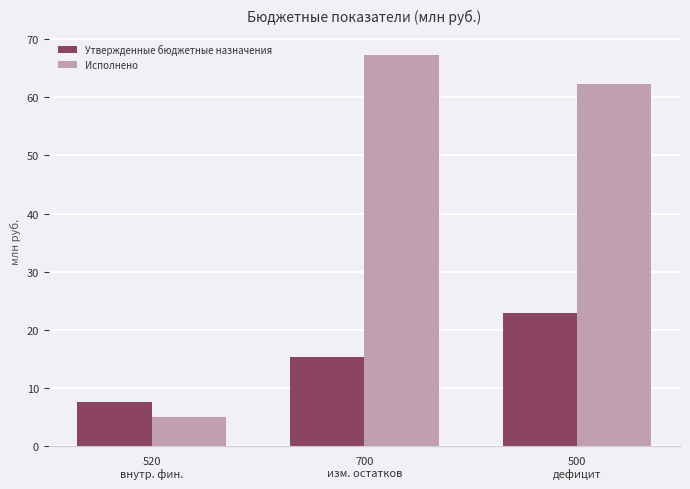

Which series has the widest spread of values?

Исполнено